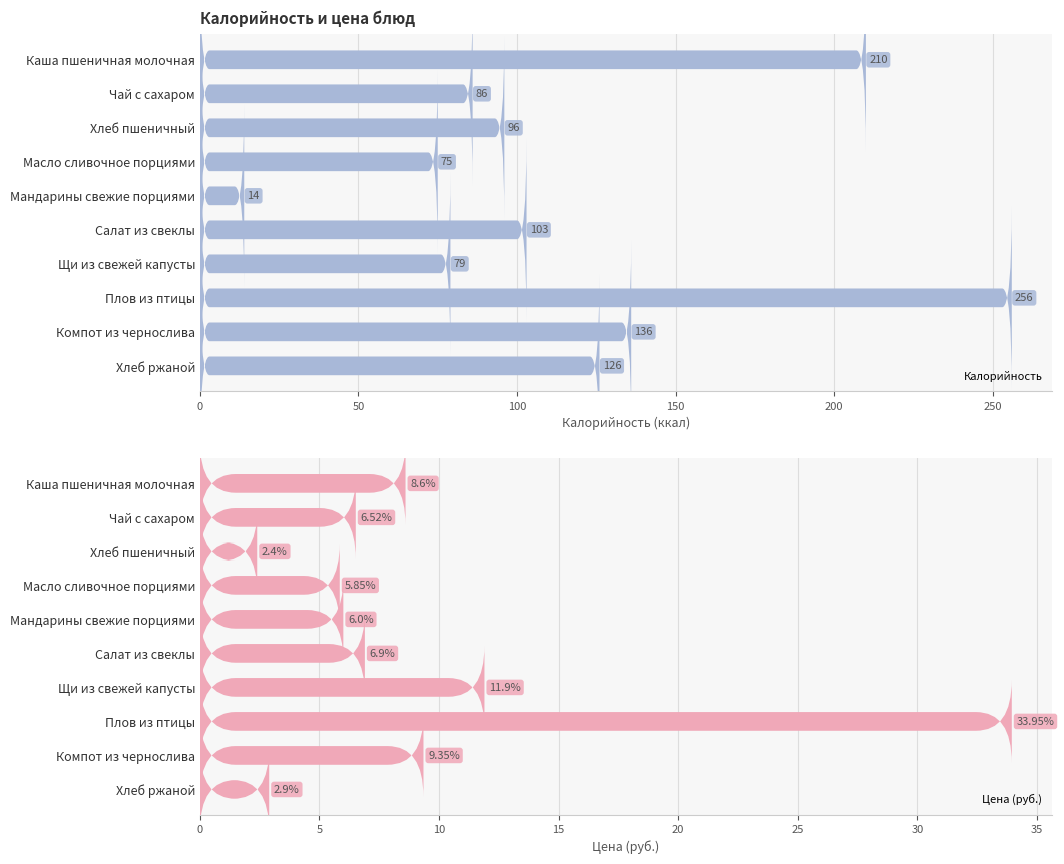

List the series in order of their peak value, highest first.

Калорийность, Цена (руб.)